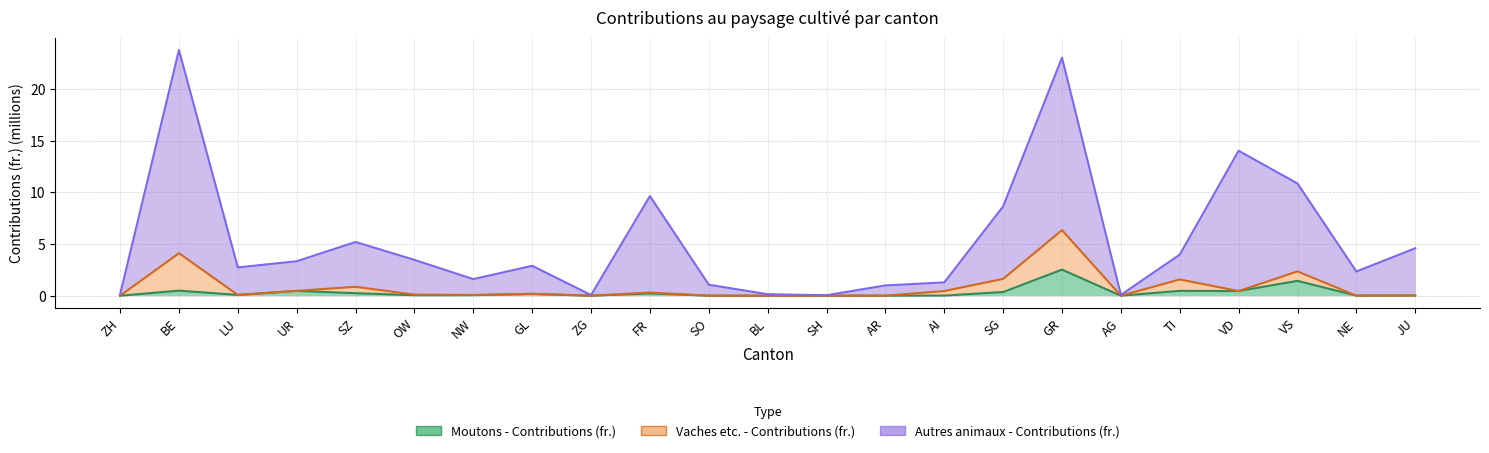

True or false: Moutons - Contributions (fr.) and Autres animaux - Contributions (fr.) cross at least once.

False